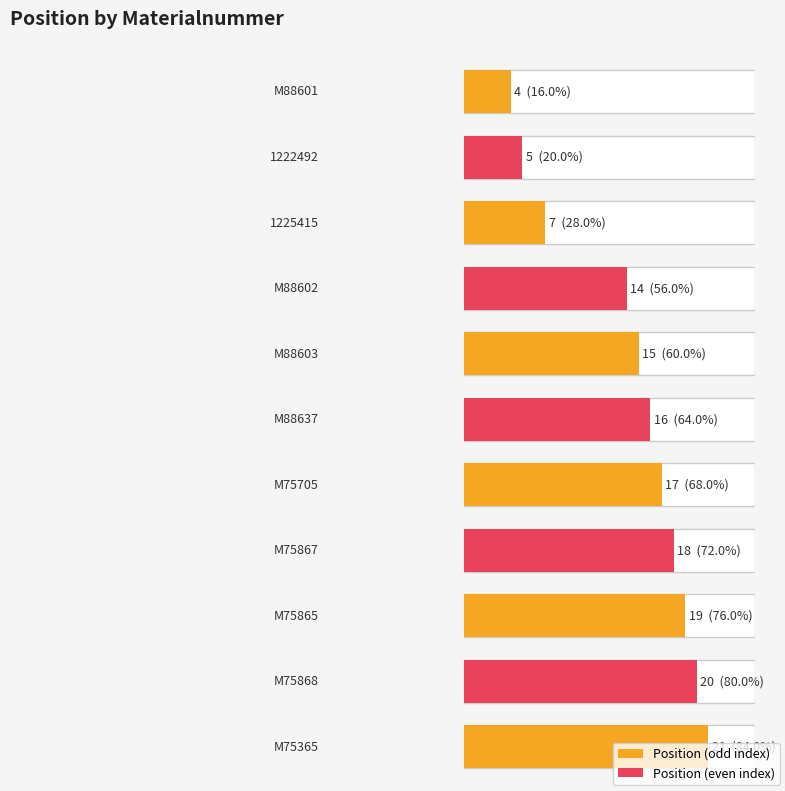

What is the difference between the maximum and minimum values?

17